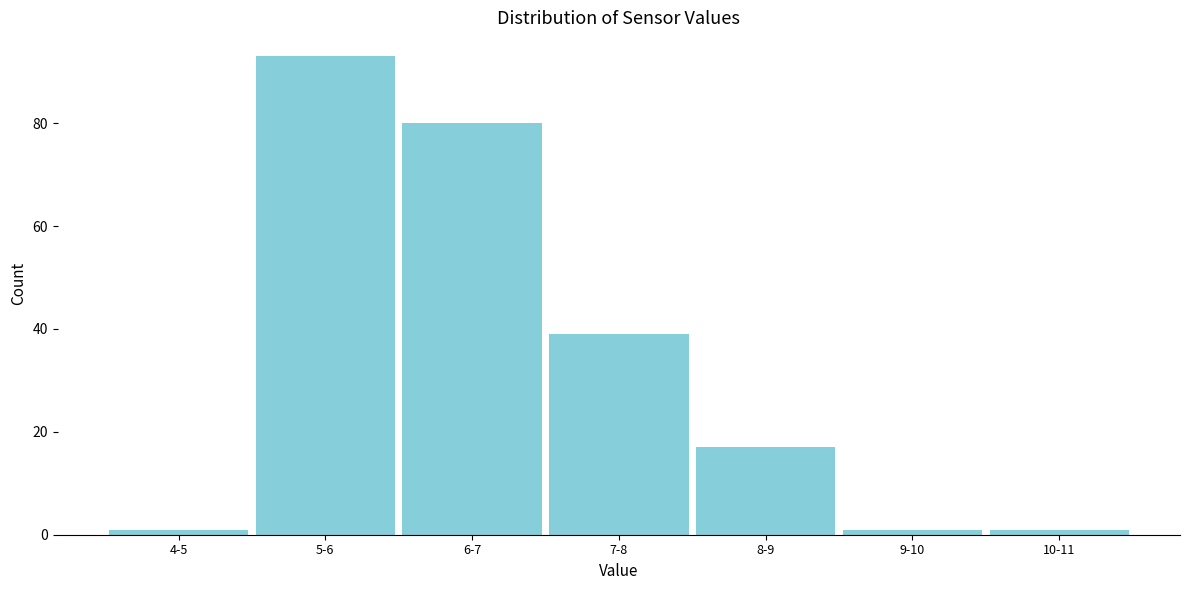

Reading right to left, transcribe all the data shown in this chart.

10-11=1	9-10=1	8-9=17	7-8=39	6-7=80	5-6=93	4-5=1